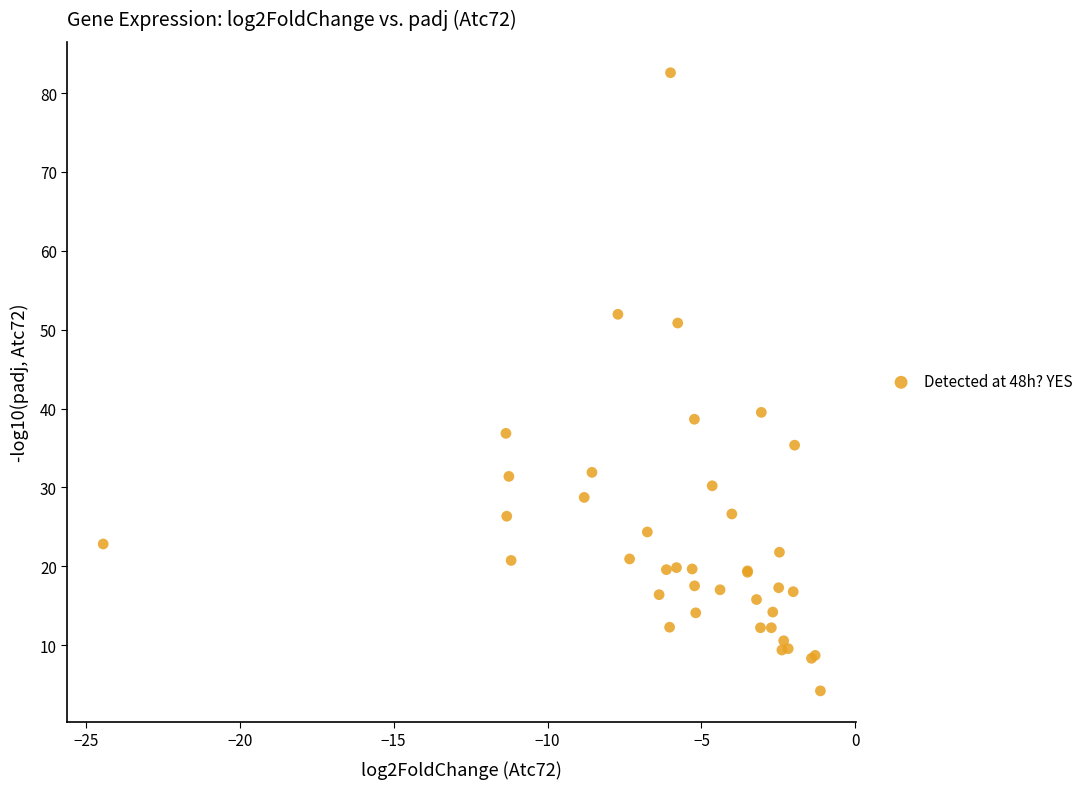

What Y value in the scatter plot is closest to 43?

39.5